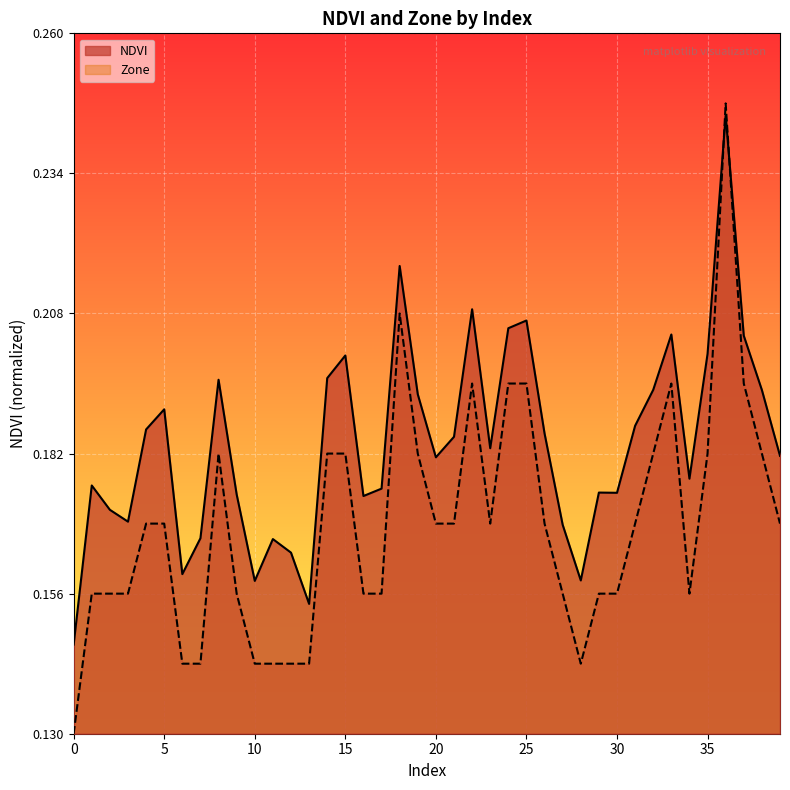

Reading right to left, list all the values displayed in this chart.

NDVI: 39=0.4	38=0.5	37=0.6	36=0.9	35=0.5	34=0.4	33=0.6	32=0.5	31=0.4	30=0.3	29=0.3	28=0.2	27=0.3	26=0.4	25=0.6	24=0.6	23=0.4	22=0.6	21=0.4	20=0.4	19=0.5	18=0.7	17=0.3	16=0.3	15=0.5	14=0.5	13=0.2	12=0.3	11=0.3	10=0.2	9=0.3	8=0.5	7=0.3	6=0.2	5=0.5	4=0.4	3=0.3	2=0.3	1=0.4	0=0.1
Zone: 39=0.3	38=0.4	37=0.5	36=0.9	35=0.4	34=0.2	33=0.5	32=0.4	31=0.3	30=0.2	29=0.2	28=0.1	27=0.2	26=0.3	25=0.5	24=0.5	23=0.3	22=0.5	21=0.3	20=0.3	19=0.4	18=0.6	17=0.2	16=0.2	15=0.4	14=0.4	13=0.1	12=0.1	11=0.1	10=0.1	9=0.2	8=0.4	7=0.1	6=0.1	5=0.3	4=0.3	3=0.2	2=0.2	1=0.2	0=0.0